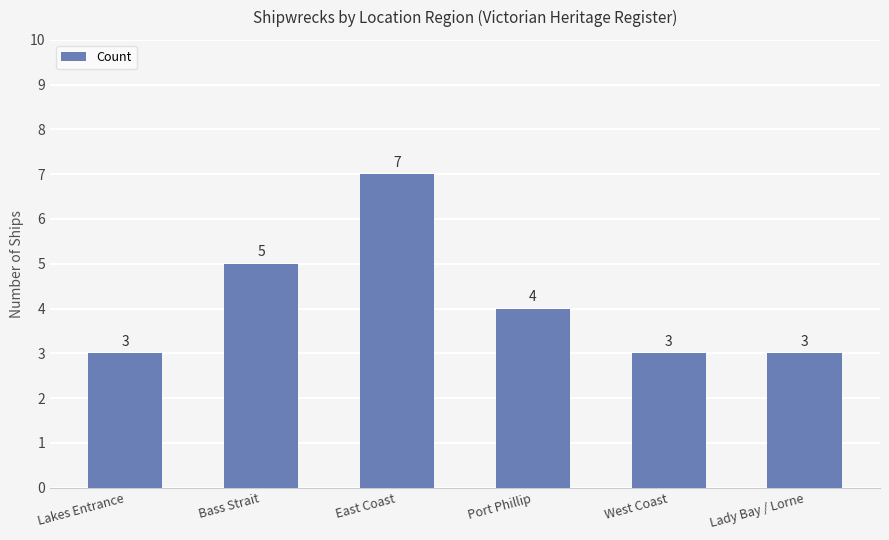

Reading right to left, what are all the values shown in this chart?

3	3	4	7	5	3